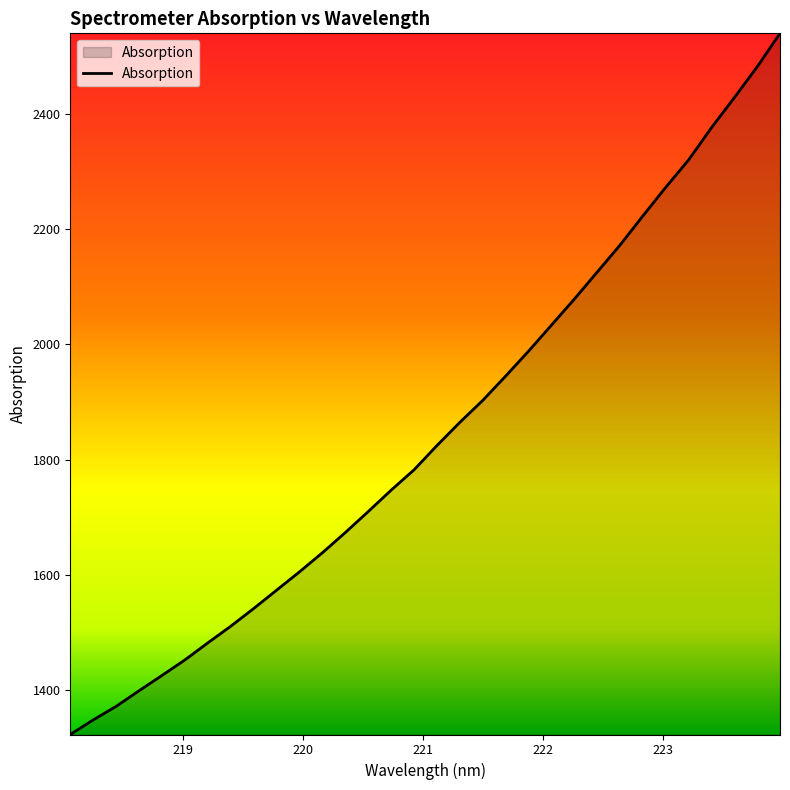

What is the difference between the maximum and minimum values?

1216.1